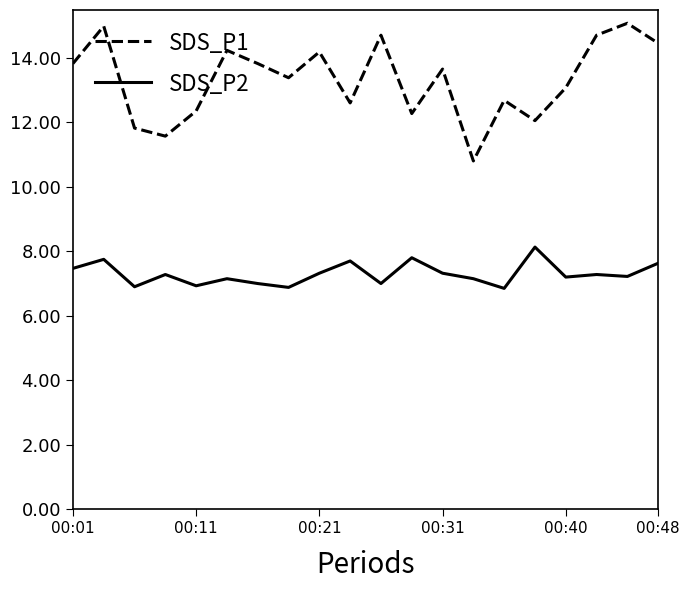

What is the average value of the SDS_P2 series?

7.3